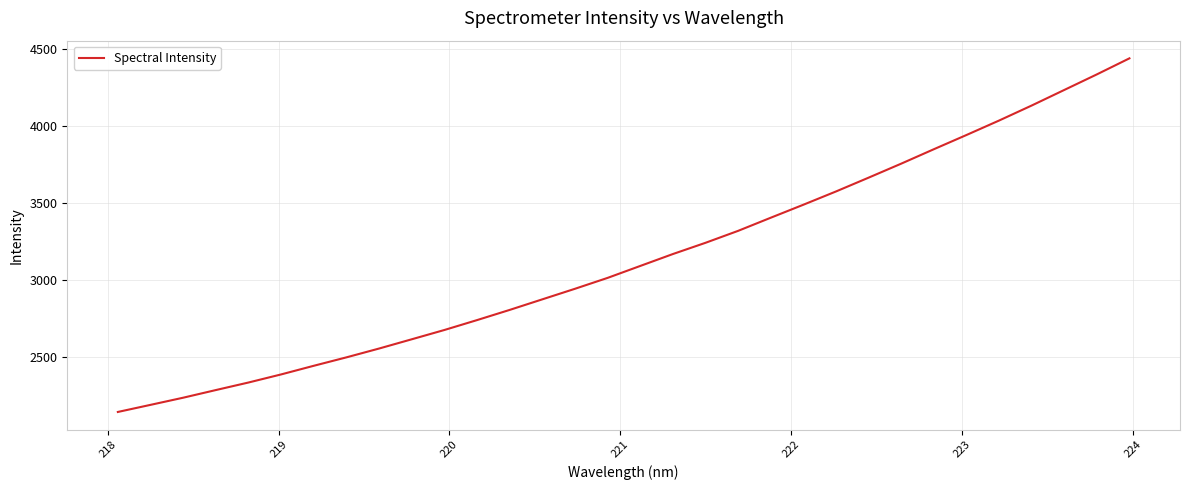

What is the smallest value displayed?

2145.4